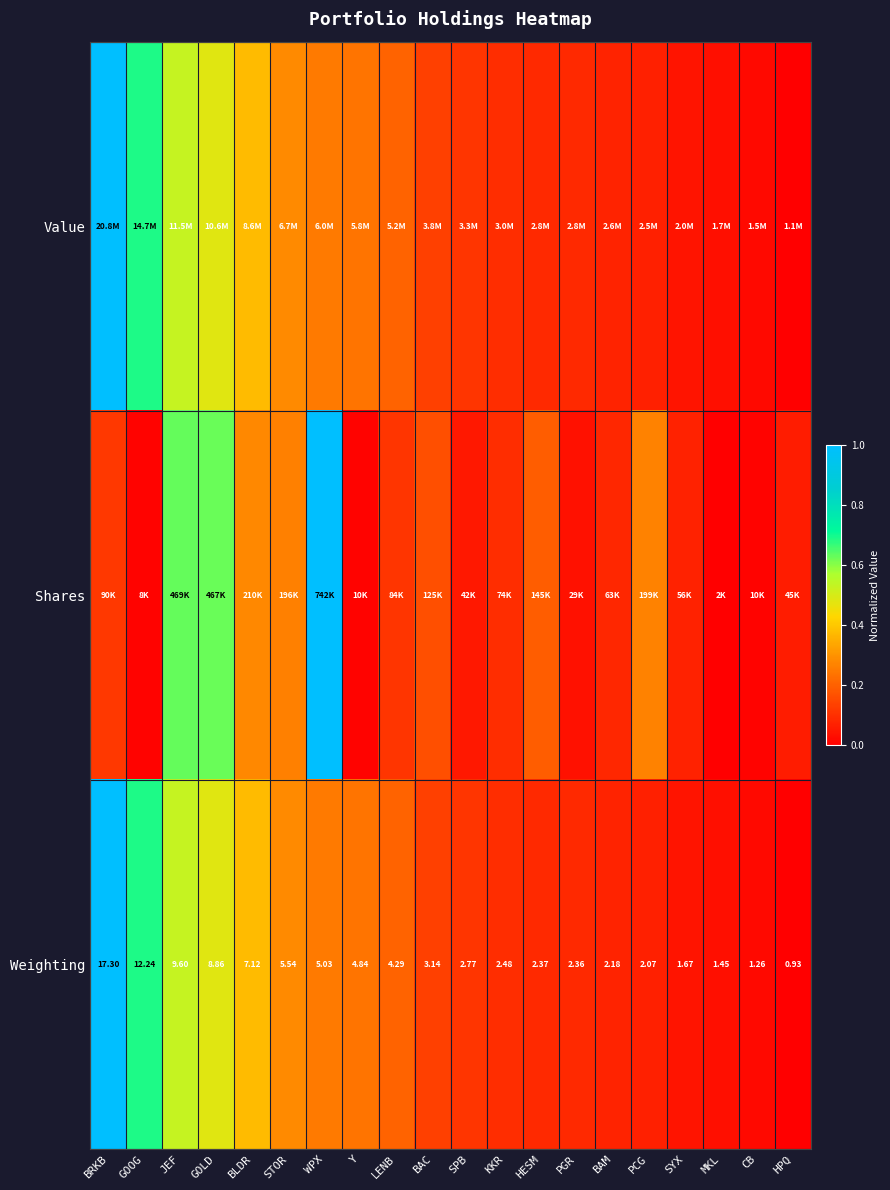

Which category has the lowest value in the Weighting series?

HPQ